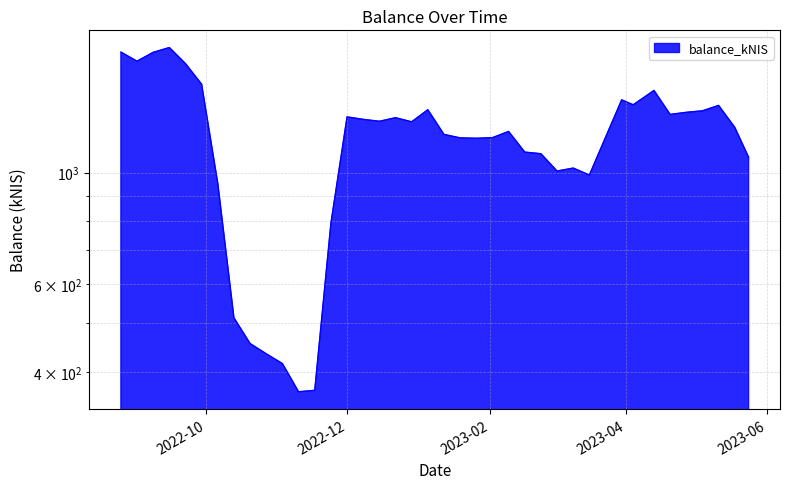

Which label corresponds to the smallest value in the chart?

2022-11-10